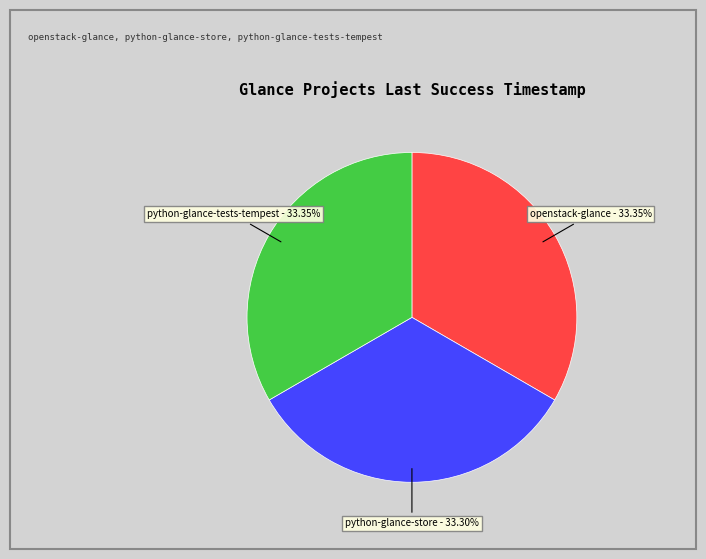

Combined, what portion of the pie is openstack-glance and python-glance-store?

66.7%